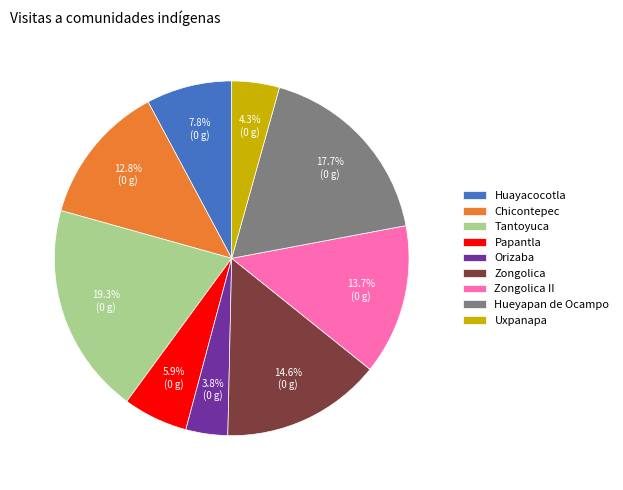

To the nearest percent, what portion does Hueyapan de Ocampo represent?

18%